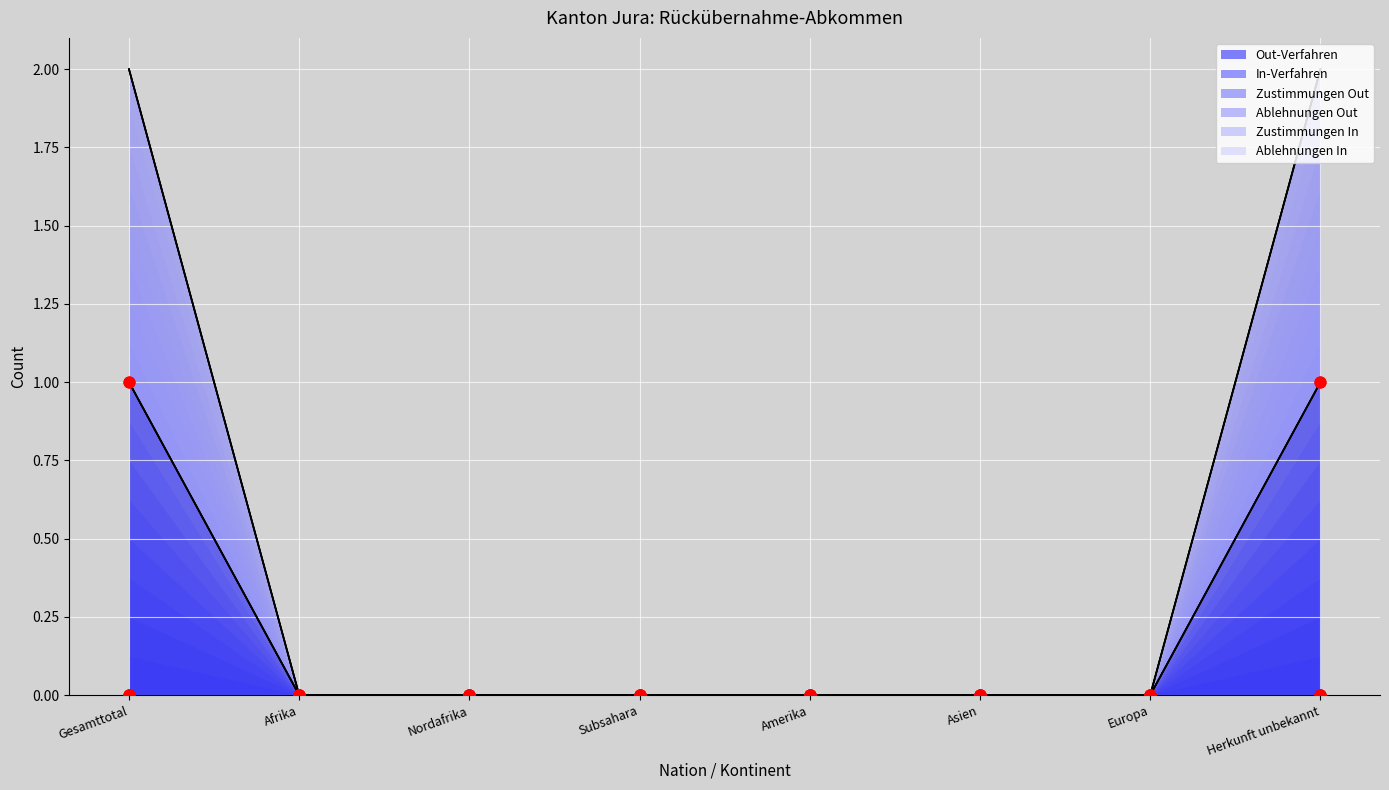

Which series reaches the minimum Y coordinate?

Out-Verfahren